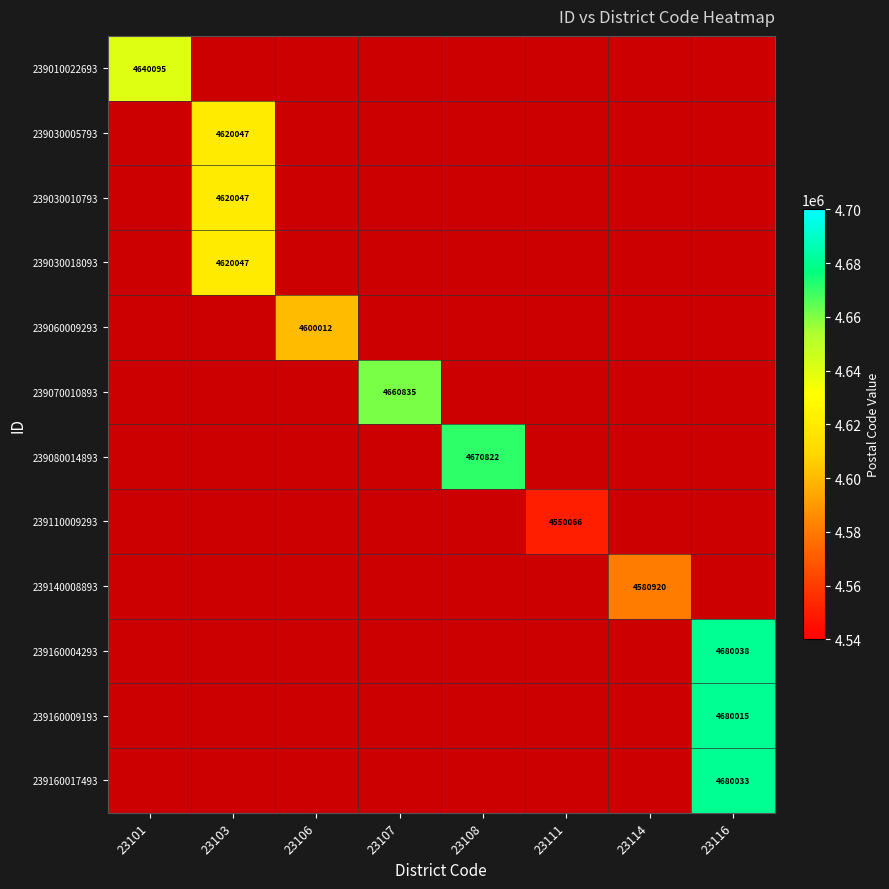

The value of 239160017493 at 23116 is 4680033. True or false?

True